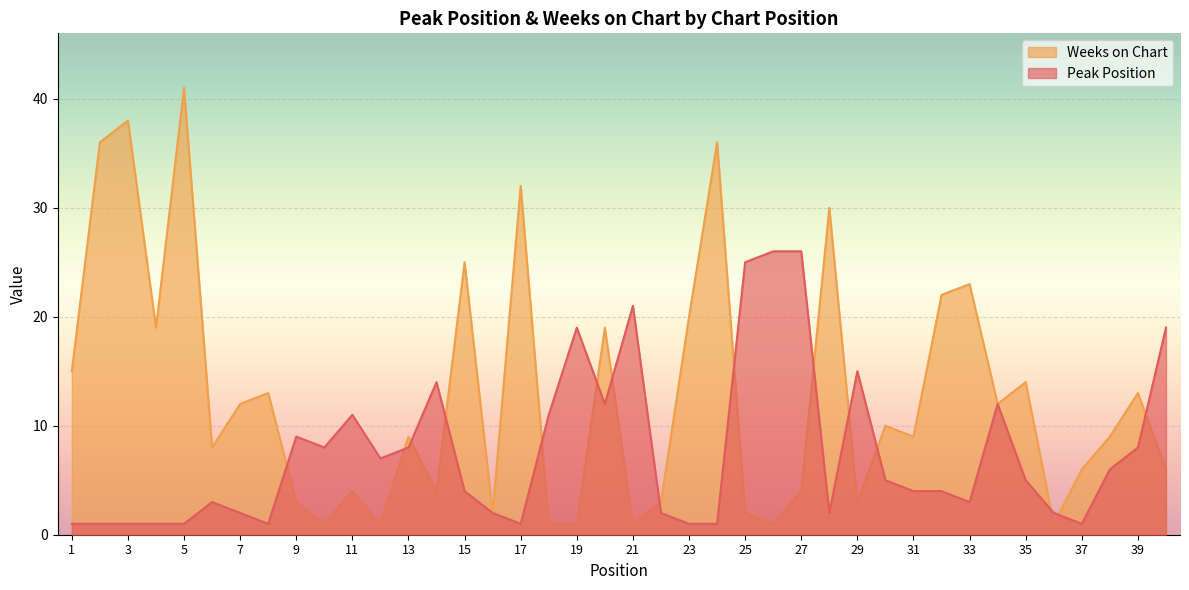

Is it true that Peak Position equals 1 at 5?

True